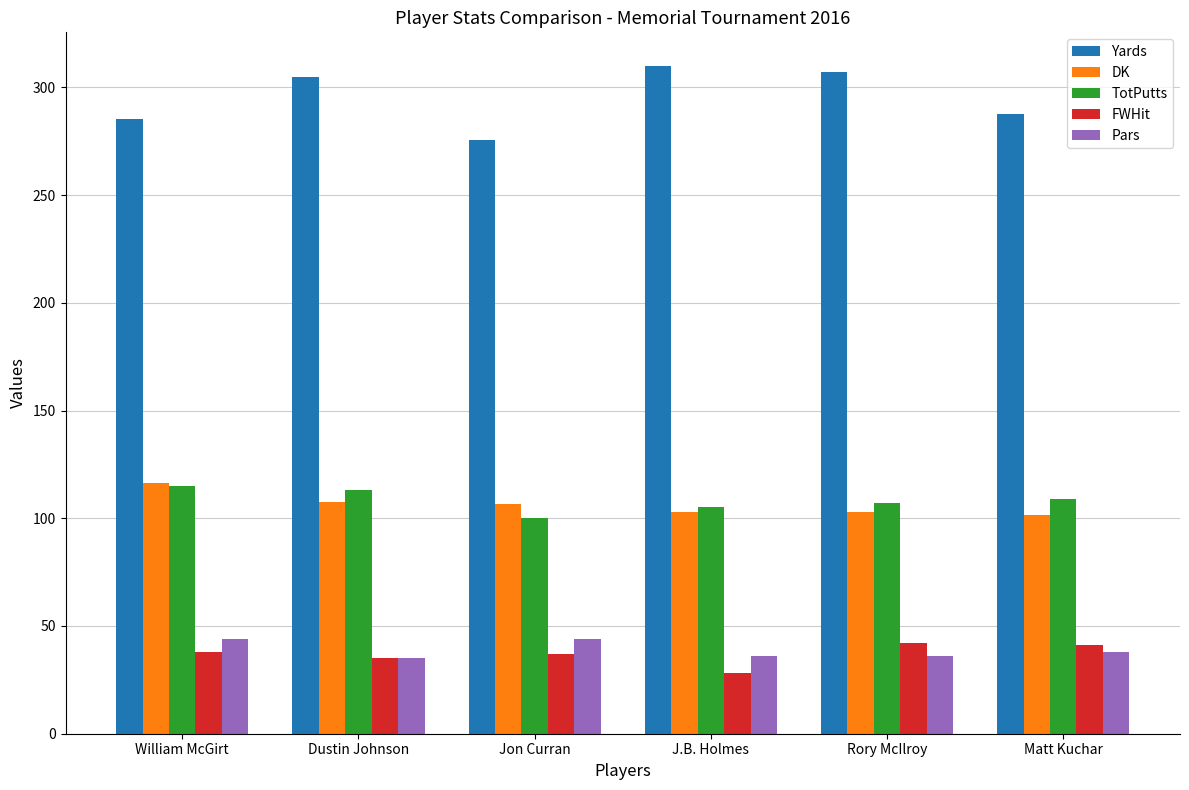

What is the smallest value displayed?

28.0